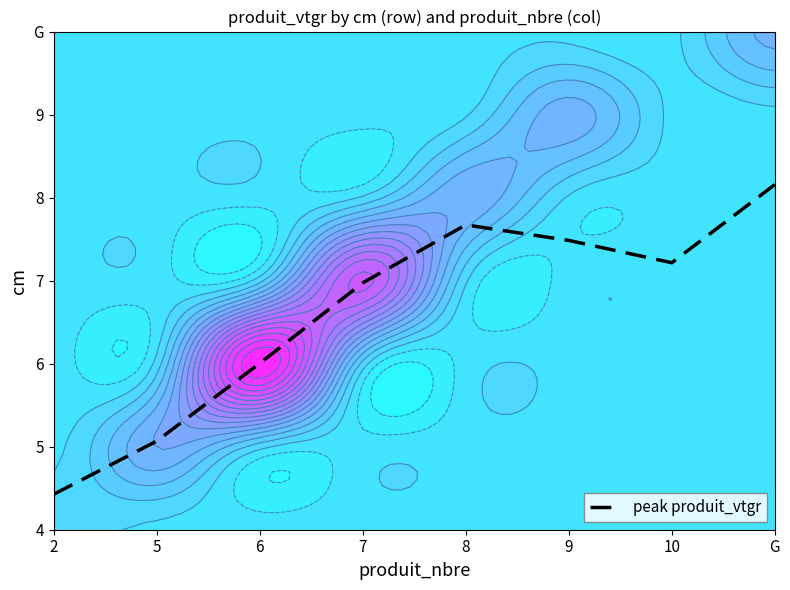

What is the change in value from 9 to 10?

-0.3